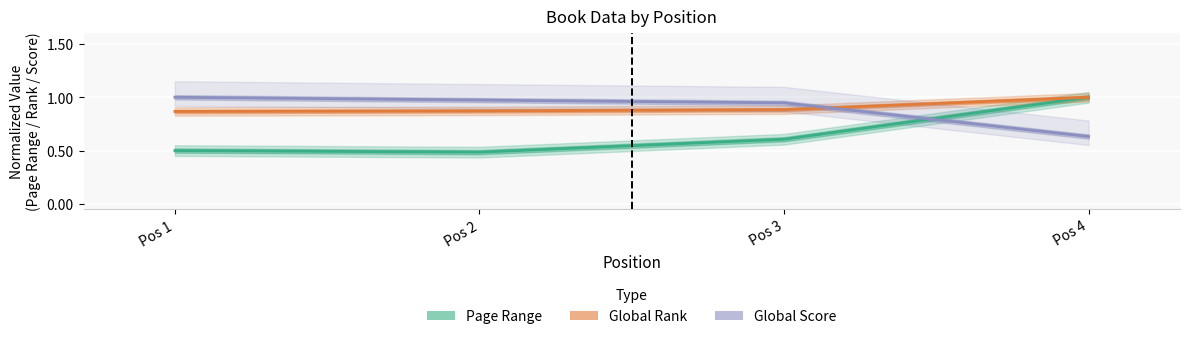

Reading left to right, list all the values displayed in this chart.

Page Range: 0.5	0.5	0.6	1.0
Global Rank: 0.9	0.9	0.9	1.0
Global Score: 1.0	1.0	0.9	0.6